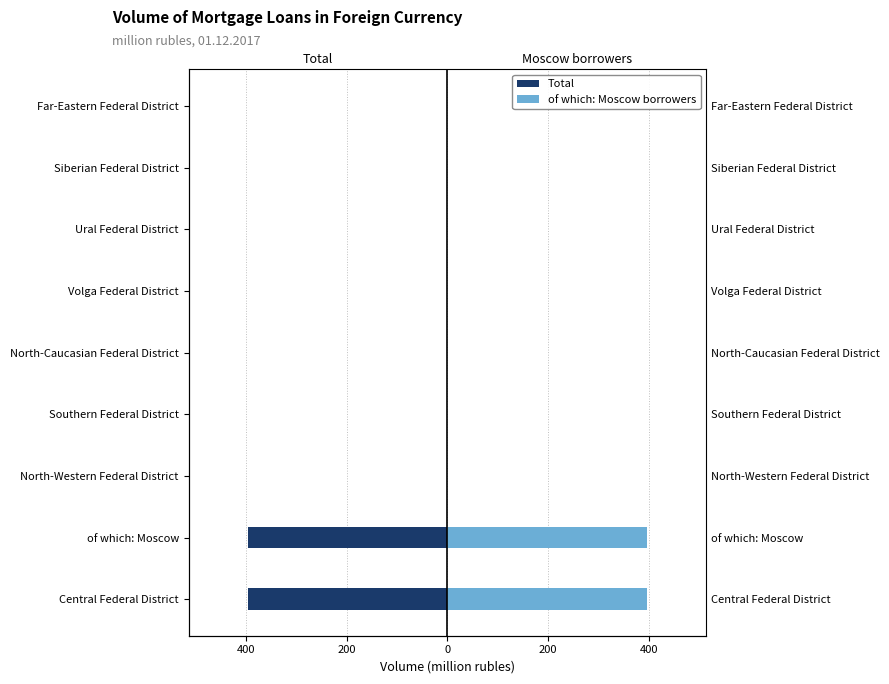

Which series has the widest spread of values?

Total